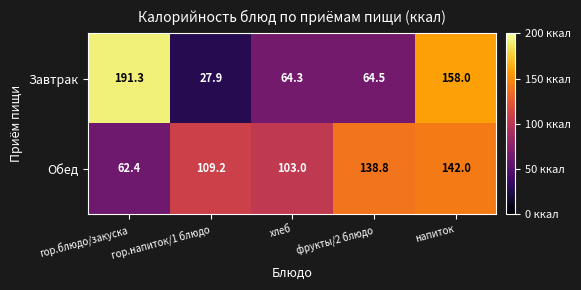

What is the greatest value displayed?

191.3